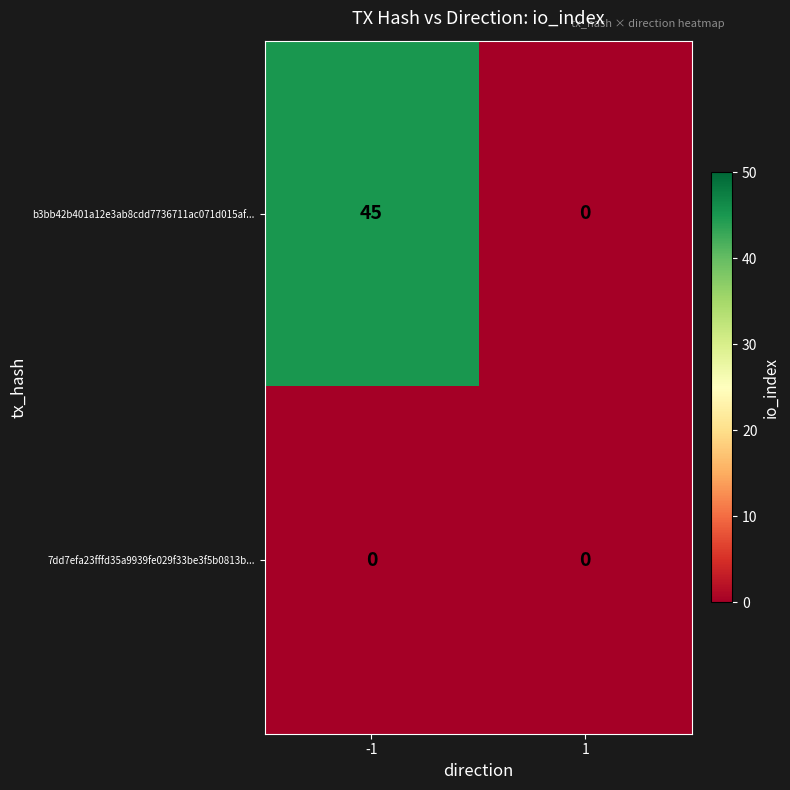

Which series changed the most between -1 and 1?

b3bb42b401a12e3ab8cdd7736711ac071d015af...